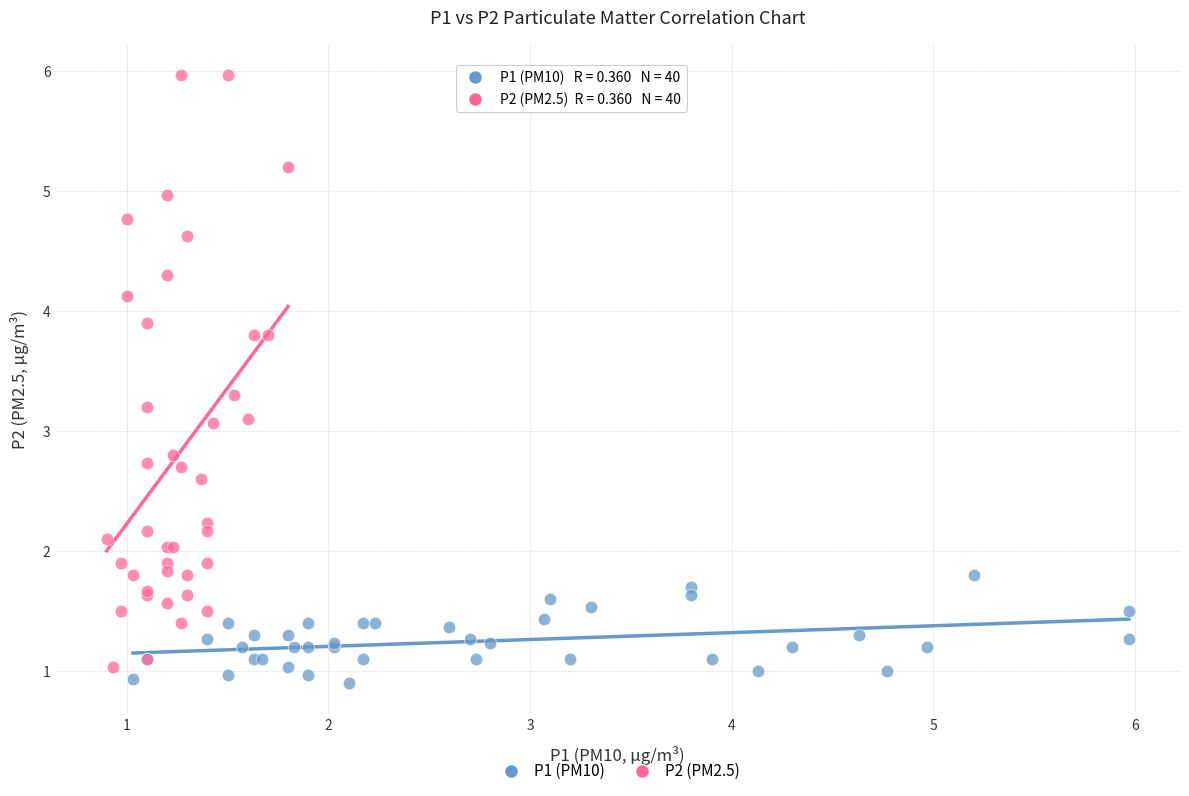

Which series reaches the maximum Y coordinate?

P2 (PM2.5)